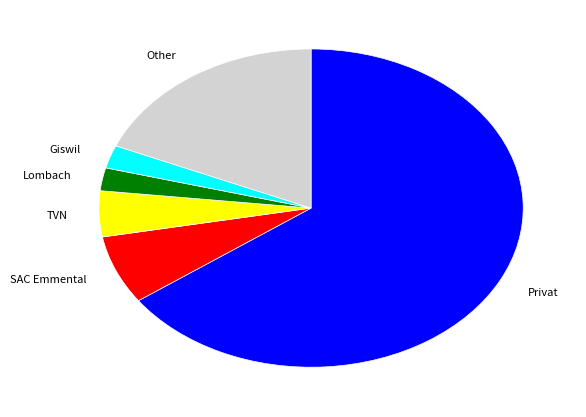

Which has a higher value, Other or Lombach?

Other